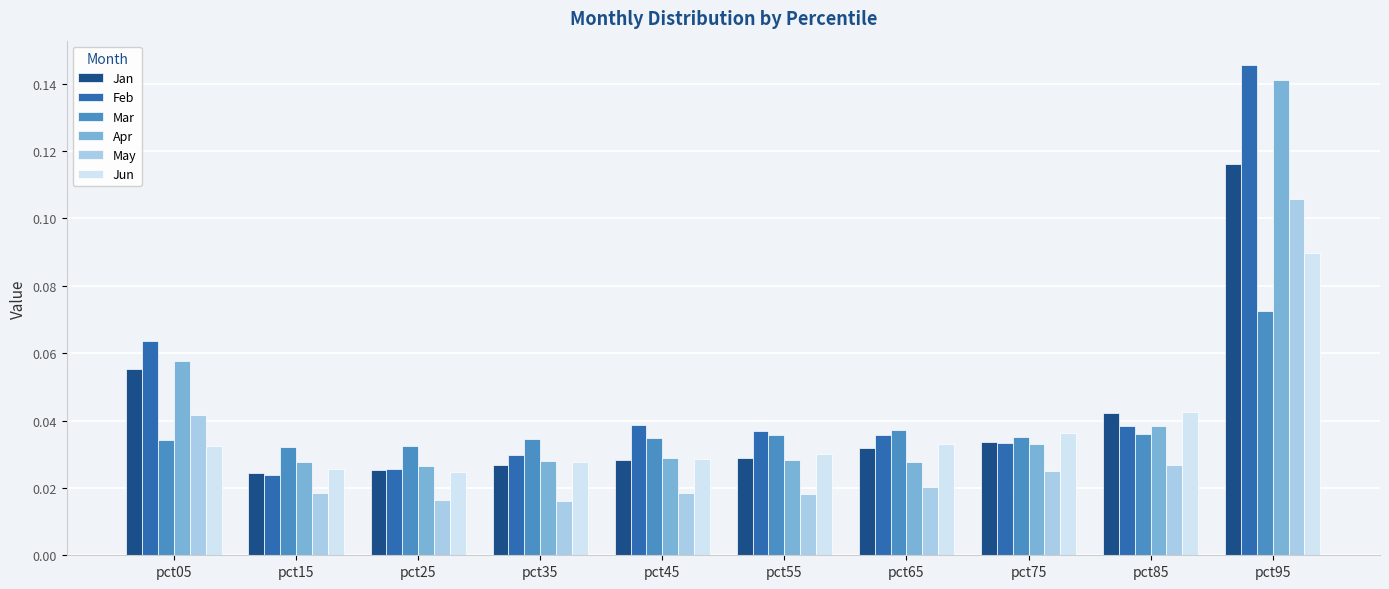

List the series in order of their peak value, highest first.

Feb, Apr, Jan, May, Jun, Mar